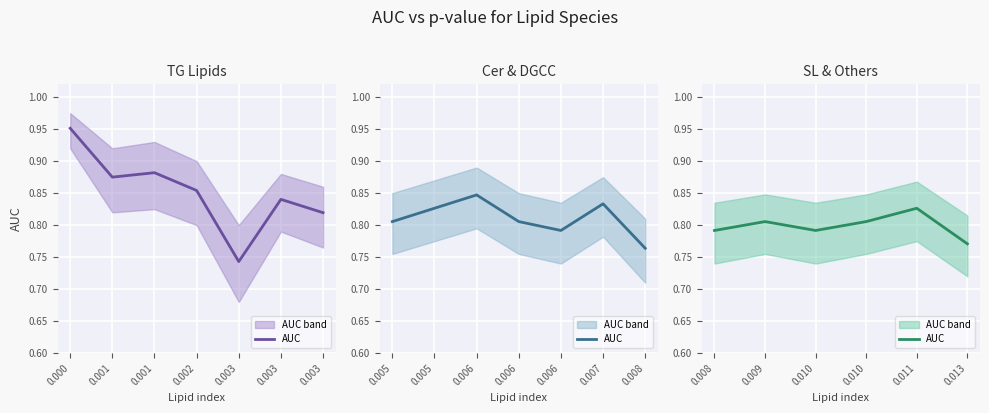

What is the sum of the values at 0.010 and 0.011?

1.6